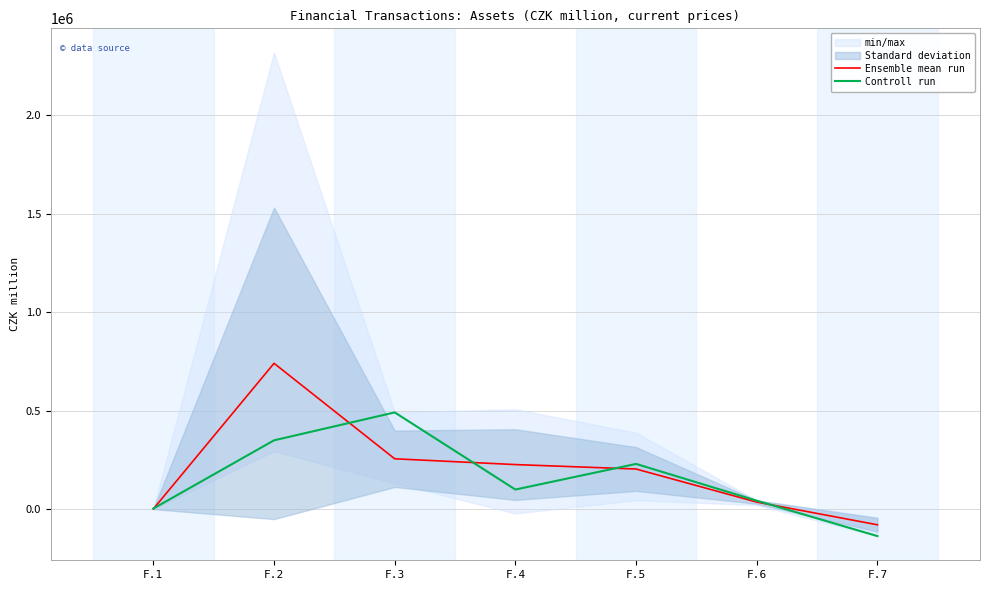

Which has a higher value, F.7 or F.1?

F.1